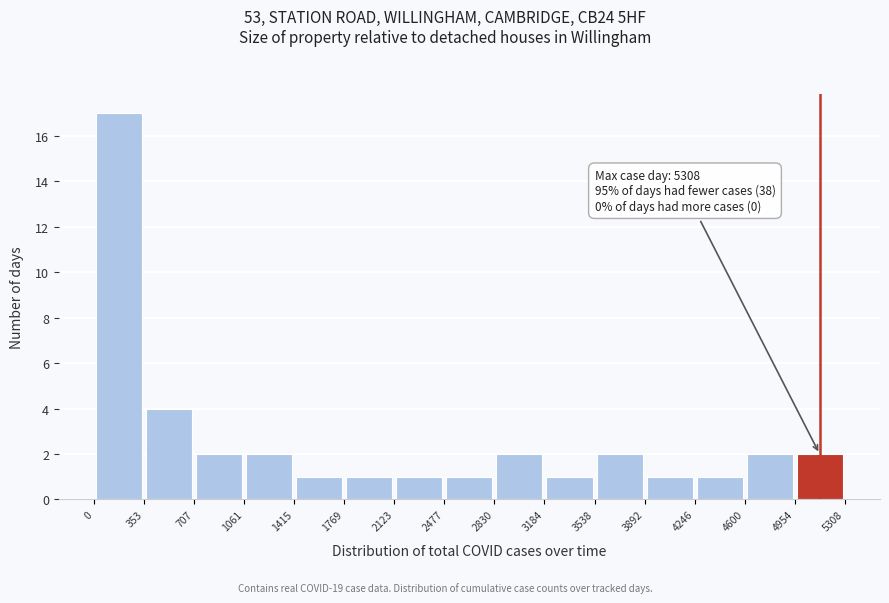

Over which range of the x-axis is the bar tallest?

0 to 353